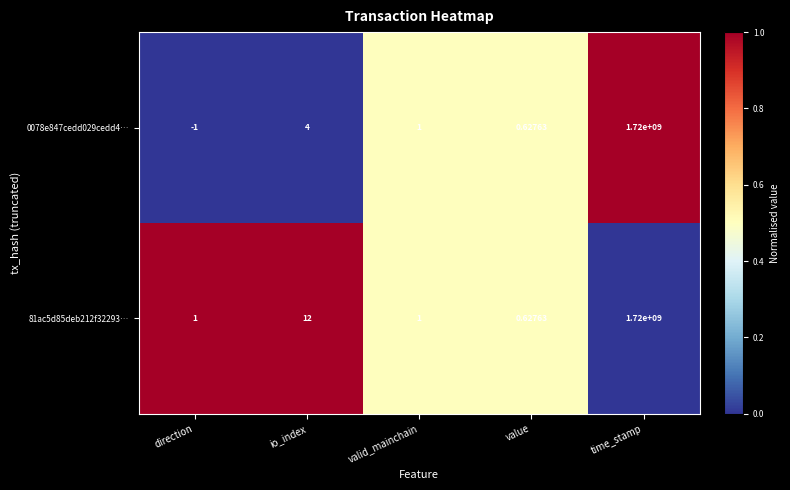

At which category is the sum across all series the highest?

time_stamp